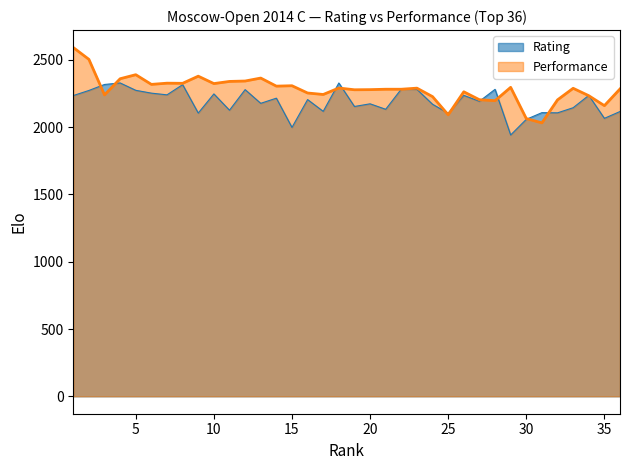

What is the sum of all values?

82165